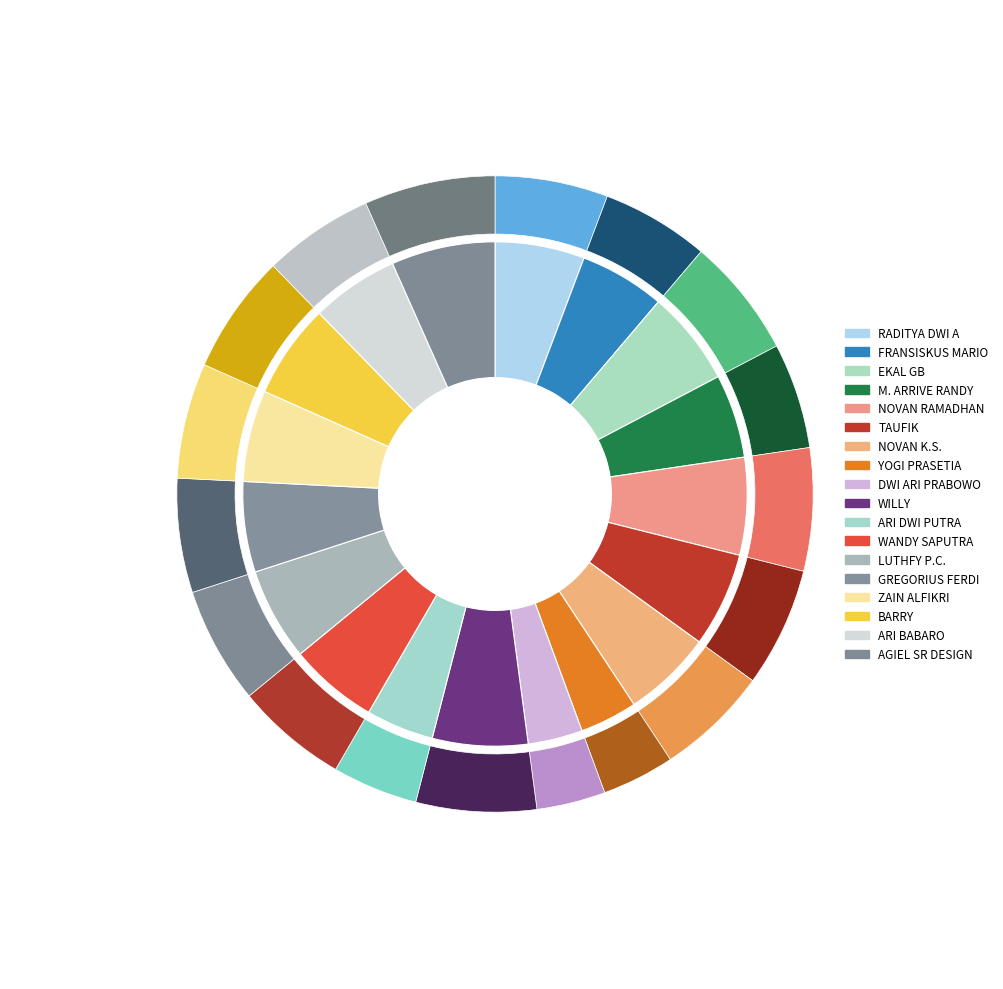

What is the change in value from NOVAN RAMADHAN to GREGORIUS FERDI?

-33.5